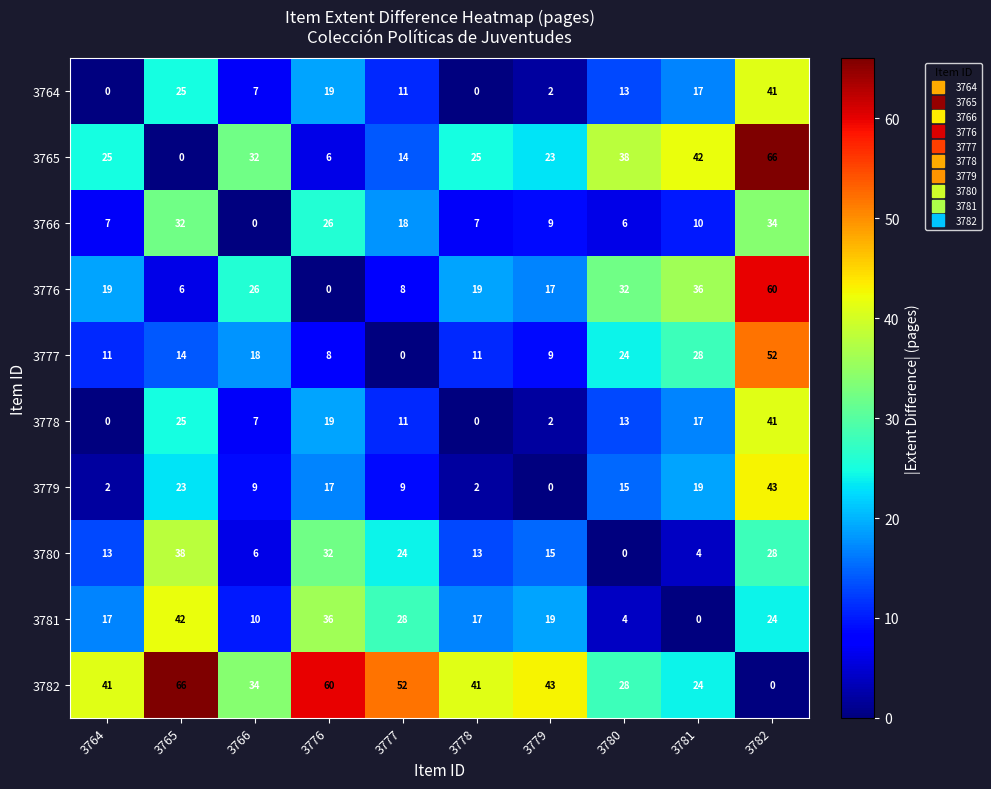

Read the 3780 value at 3782.

28